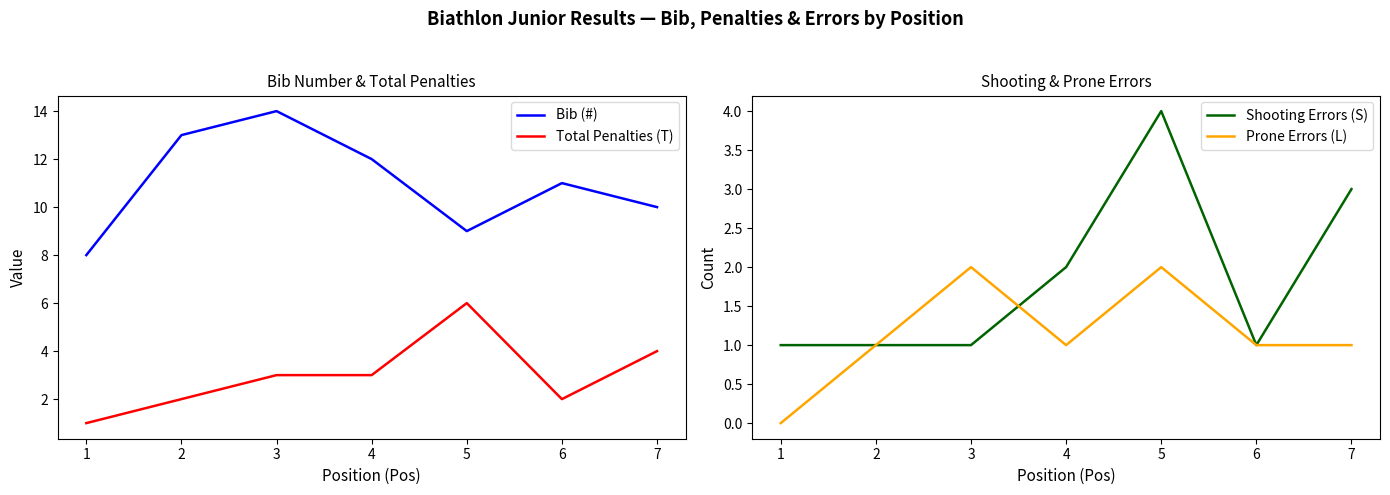

Which series changed the most between 4 and 5?

Bib (#)